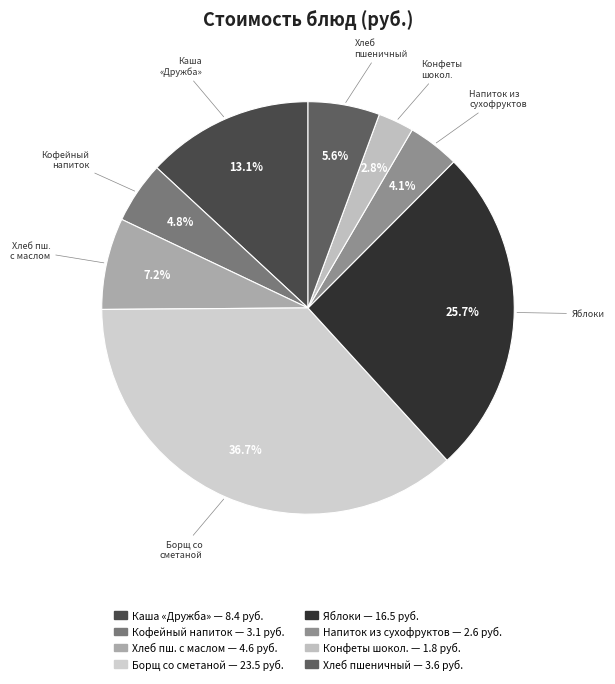

Count the number of slices in the pie.

8